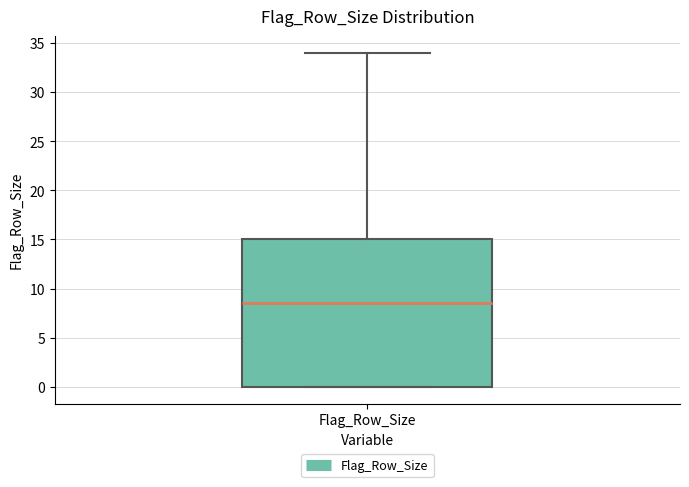

Read this box plot against the y-axis: the position of the median line, the range covered by the box, and the ends of both whiskers. The values are not printed on the chart, so give them approximately, as read against the axis.

median 8.5, box 0.0 to 15.0, whiskers 0.0 to 34.0